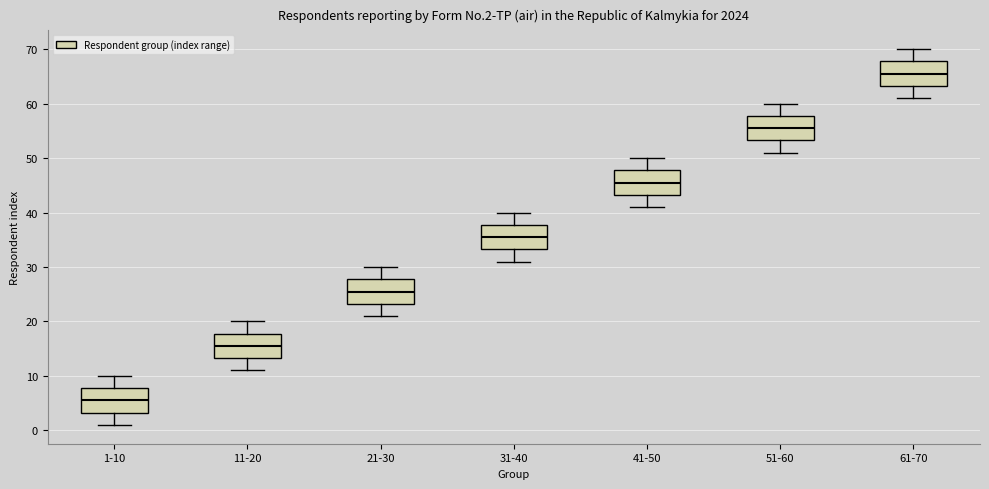

Reading left to right, transcribe this box plot: for each box, give where its median line is, the range the box spans, and where its two whiskers end, as read against the y-axis. The values are not printed on the chart, so give them approximately, as read against the axis.

1-10: median 6, box 3 to 8, whiskers 1 to 10
11-20: median 16, box 13 to 18, whiskers 11 to 20
21-30: median 26, box 23 to 28, whiskers 21 to 30
31-40: median 36, box 33 to 38, whiskers 31 to 40
41-50: median 46, box 43 to 48, whiskers 41 to 50
51-60: median 56, box 53 to 58, whiskers 51 to 60
61-70: median 66, box 63 to 68, whiskers 61 to 70